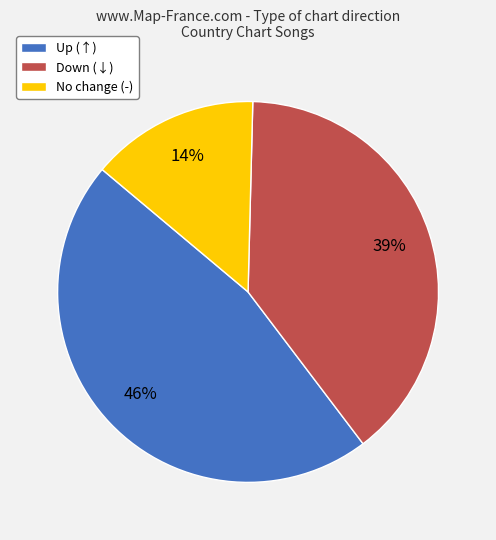

The No change (-) slice represents 26% of the pie. True or false?

False